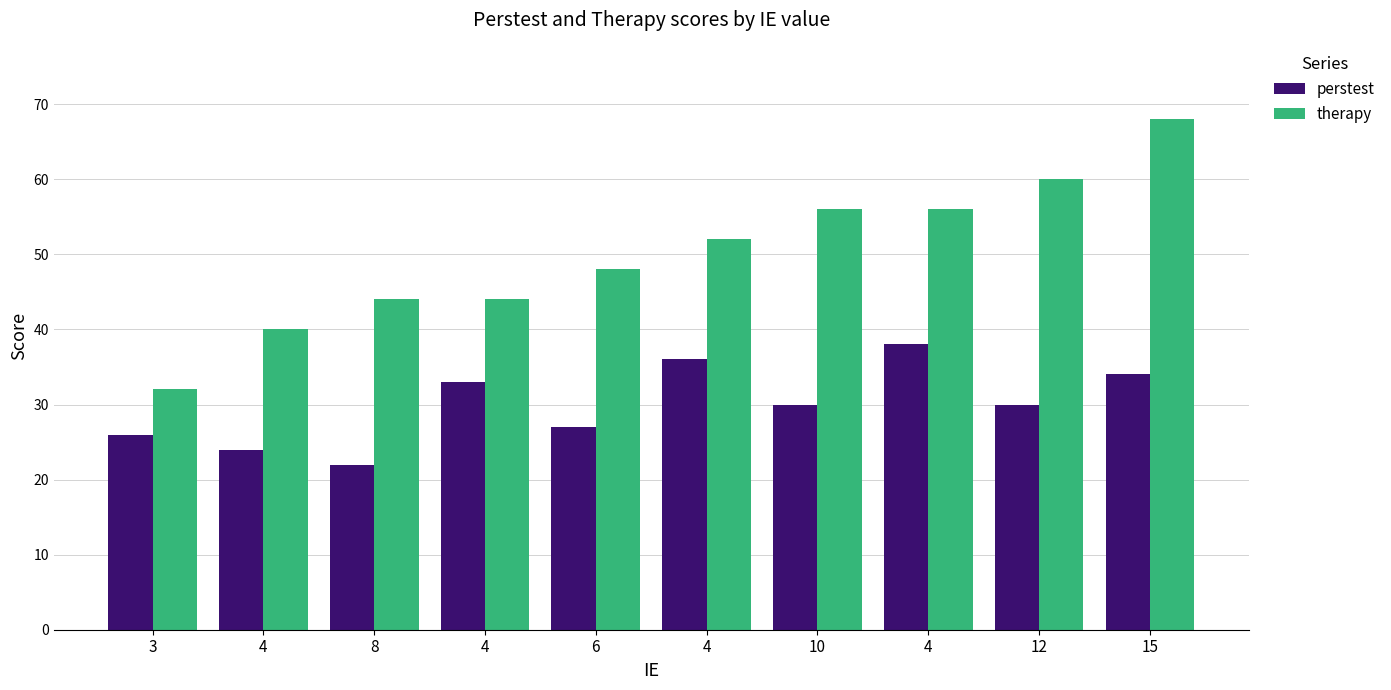

How many distinct data groups are displayed?

2